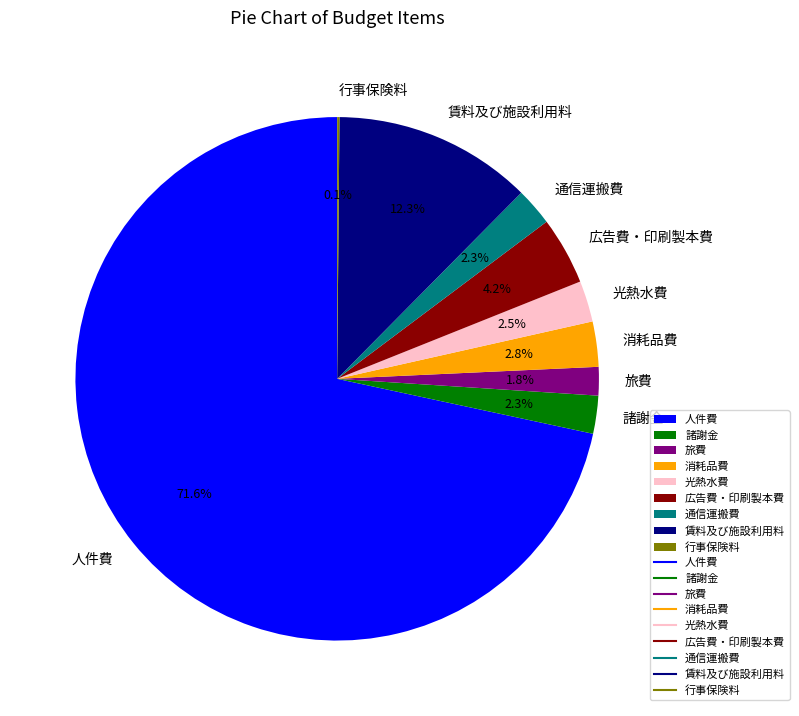

What percentage is the 旅費 slice, to the nearest percent?

2%